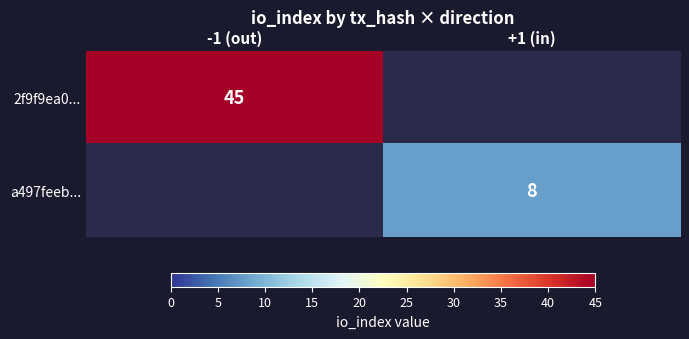

The a497feeb... series shows 8 at +1 (in). True or false?

True